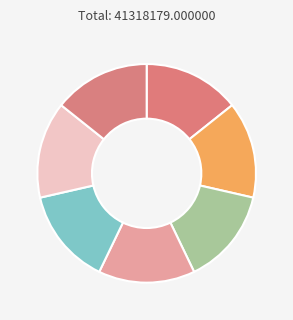

How many slices are in this pie chart?

7